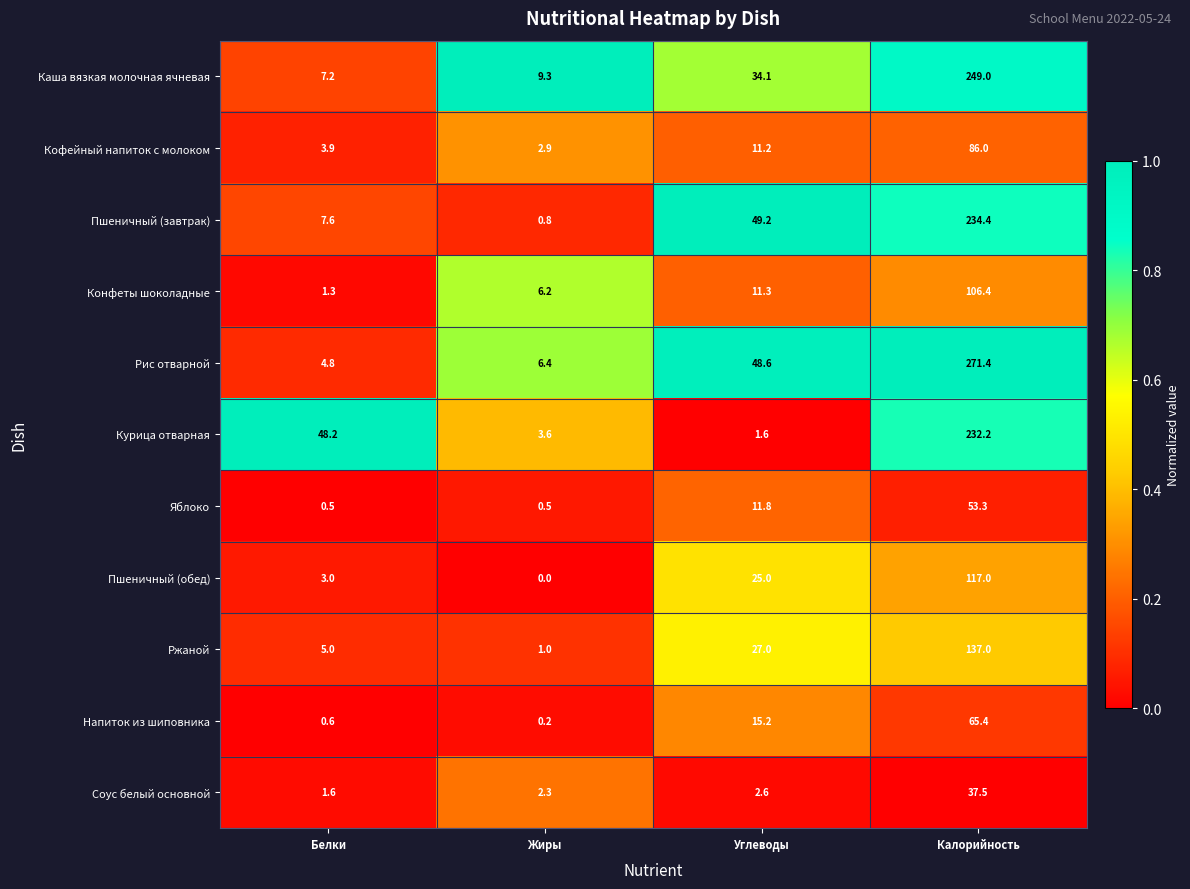

What is the highest value of the Ржаной series?

137.0